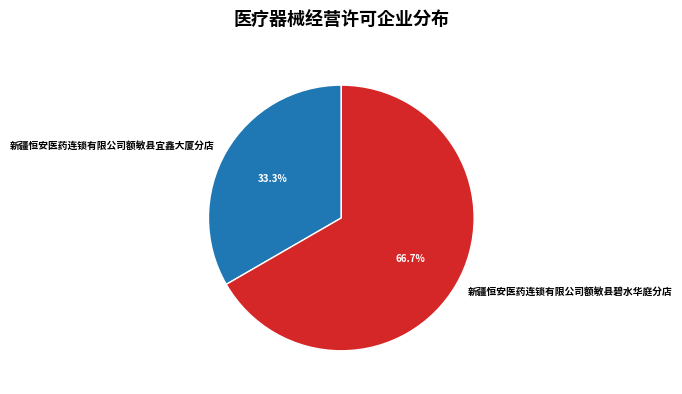

Which slice is the smallest?

新疆恒安医药连锁有限公司额敏县宜鑫大厦分店